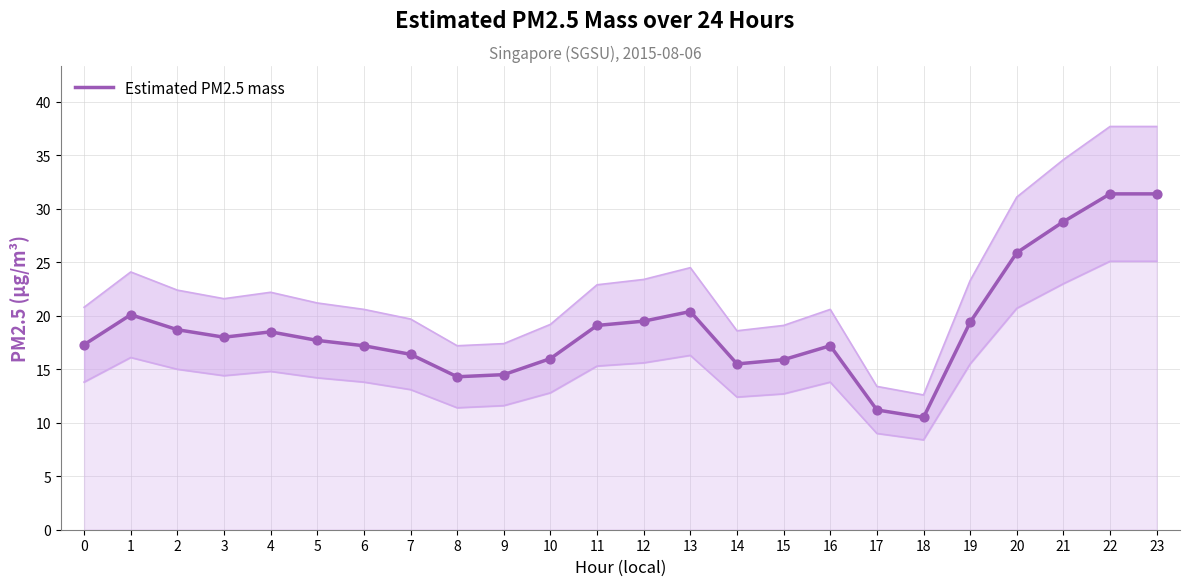

What is the change in value from 6 to 17?

-6.0